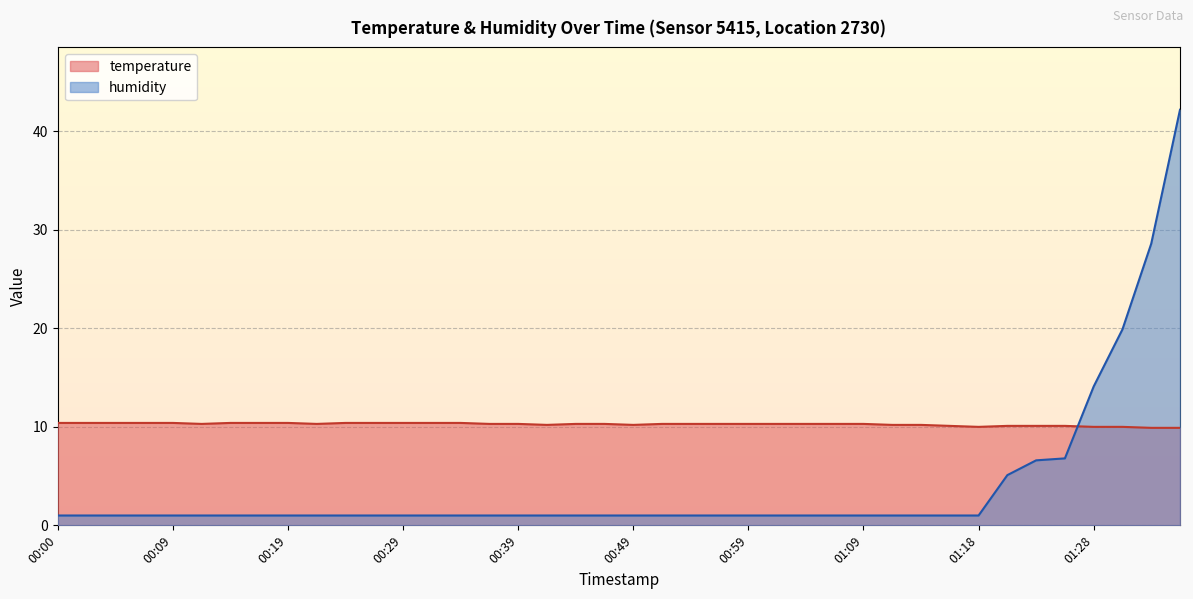

The value of temperature at 00:05 is 10.4. True or false?

True